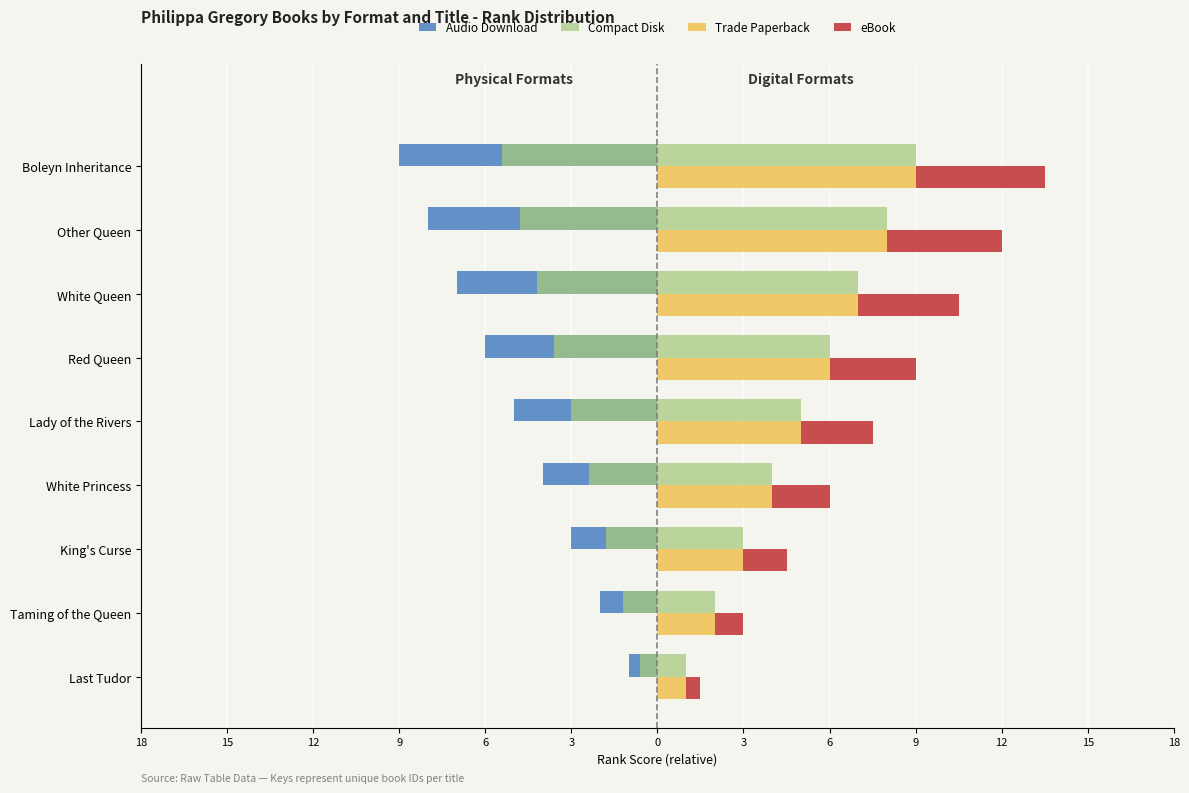

What value does the eBook series have at Other Queen?

4.0